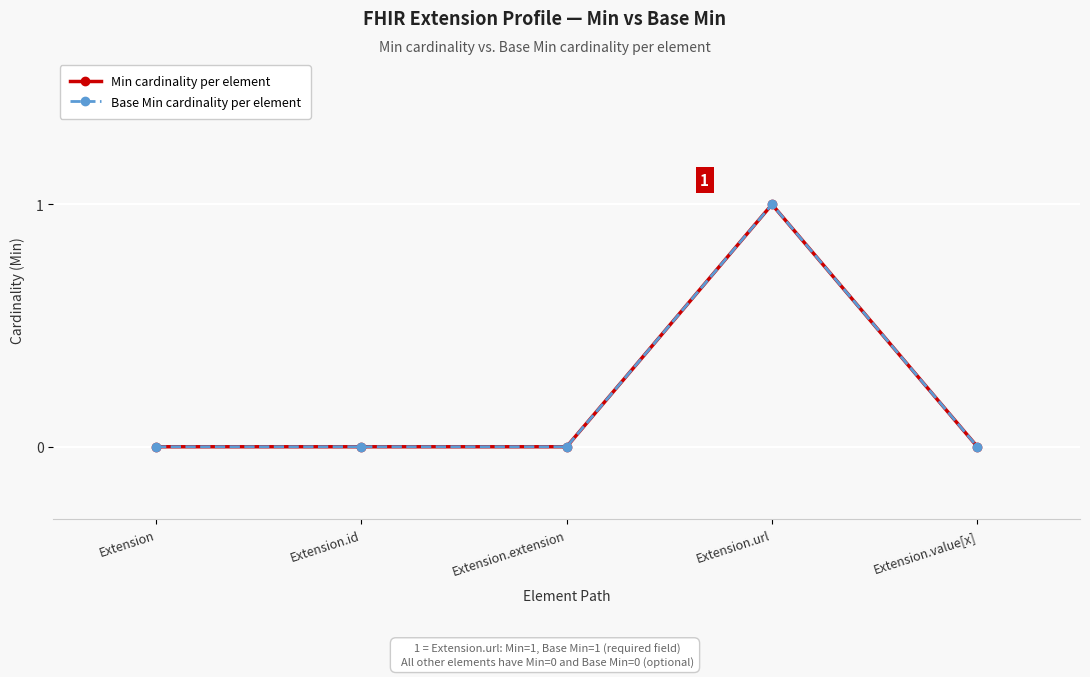

The Min series shows 0 at Extension. True or false?

True